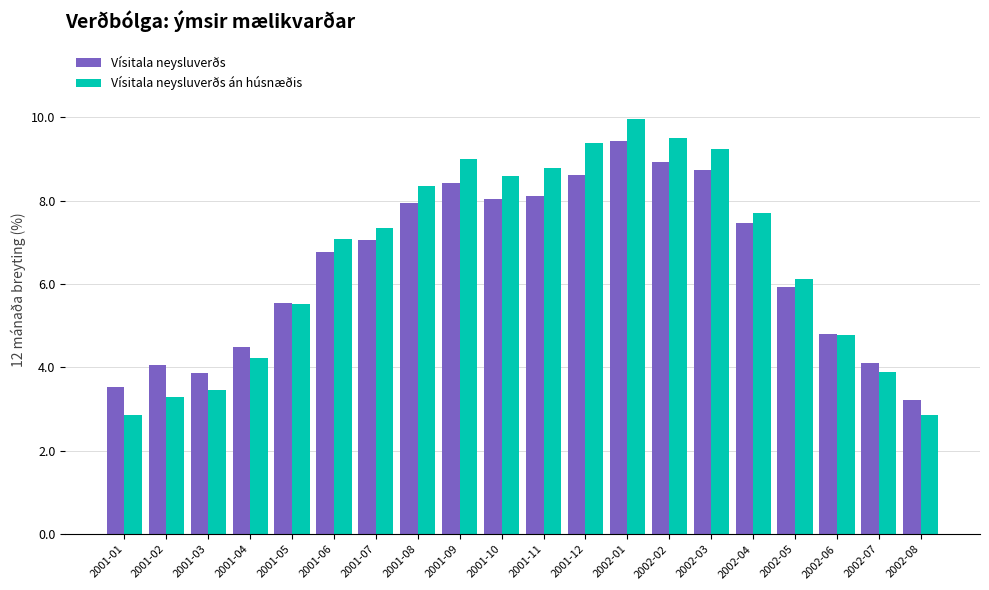

How many data points in Vísitala neysluverðs are above 7?

10